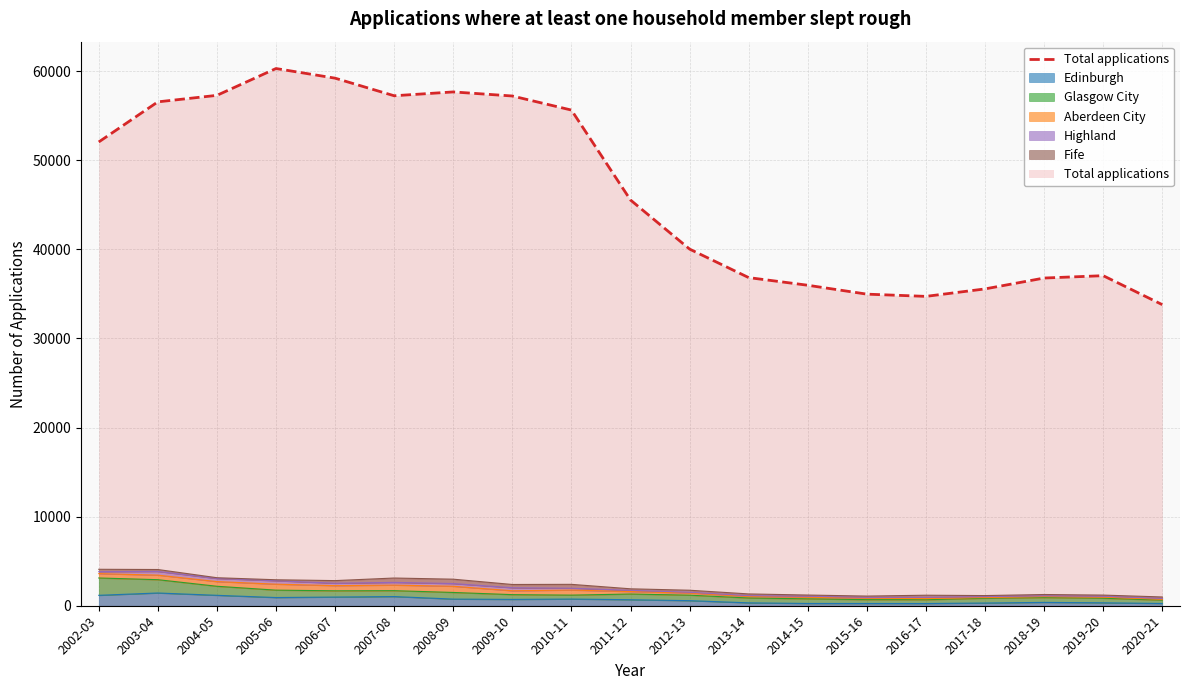

Rank the series at 2008-09 from lowest to highest value.

Highland, Fife, Aberdeen City, Edinburgh, Glasgow City, Total applications